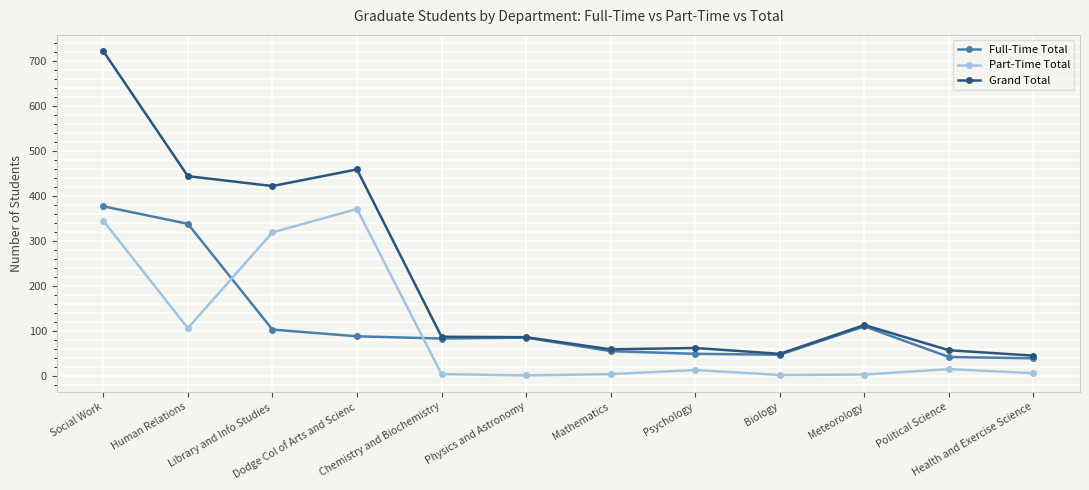

Which series has the widest spread of values?

Grand Total